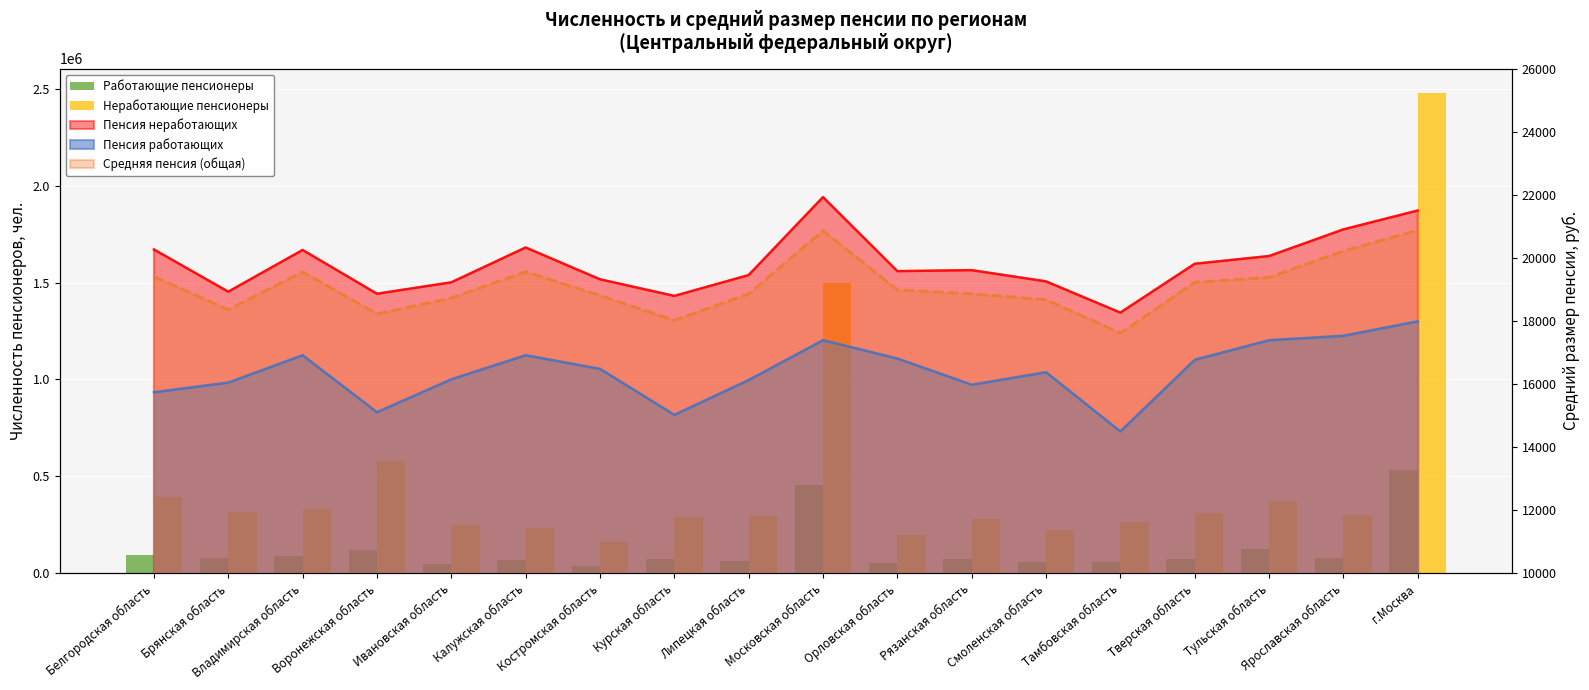

What is the value of the Работающие пенсионеры bar at the 4th from the left?

118198